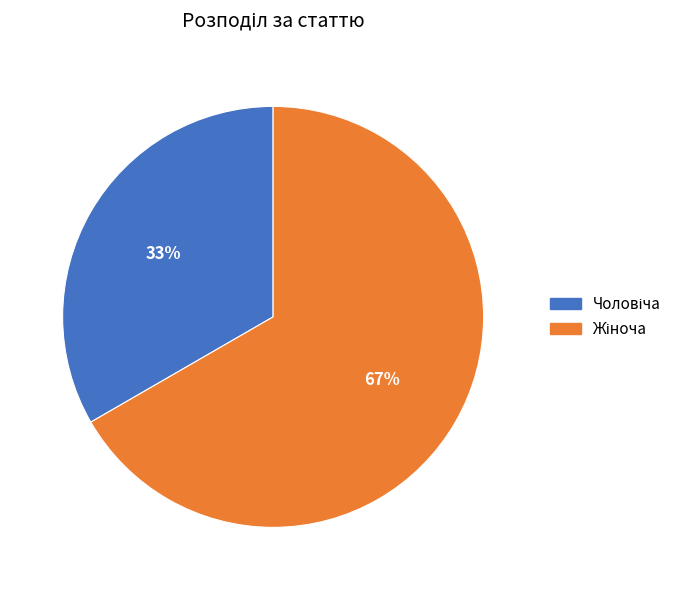

To the nearest percent, what is the average slice percentage?

50%